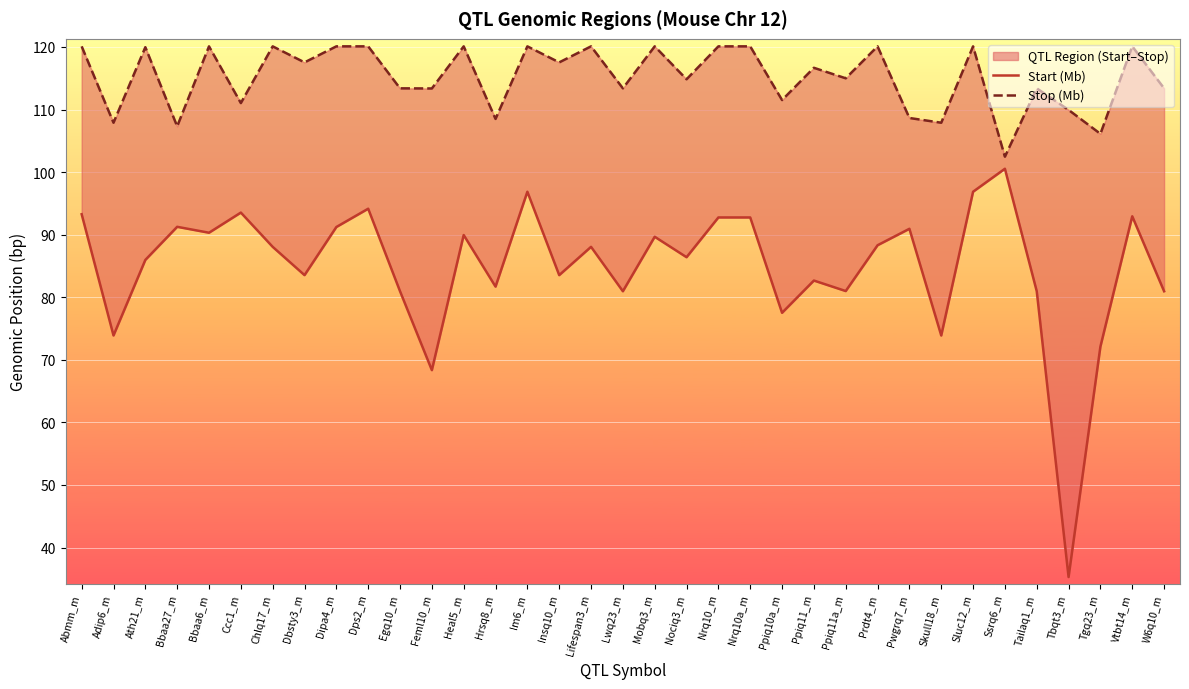

What is the value of the Stop (Mb) point at the 11th from the left?

113.4